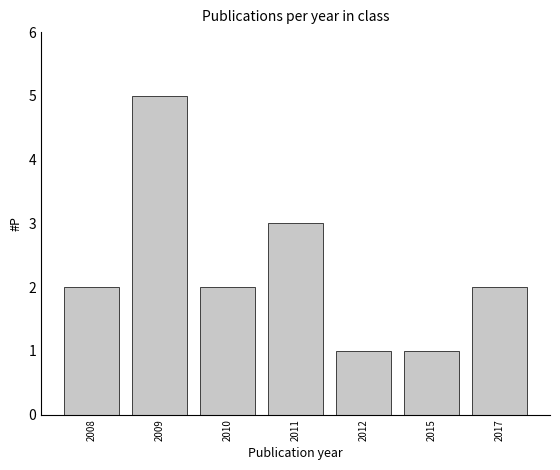

Reading left to right, transcribe all the data shown in this chart.

2	5	2	3	1	1	2